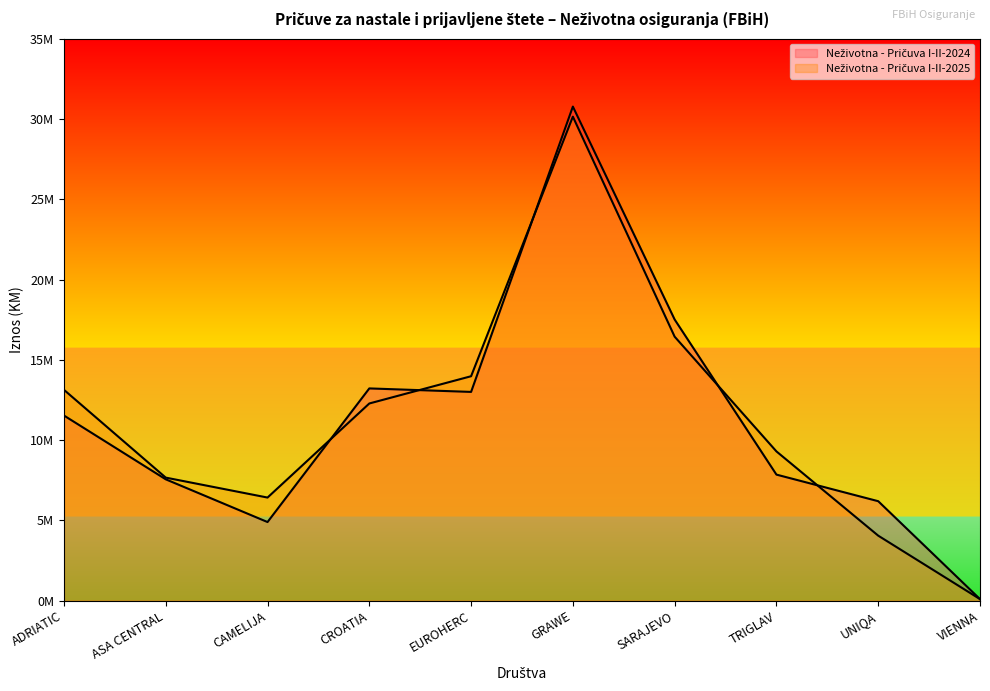

What is the minimum value shown in the chart?

98435